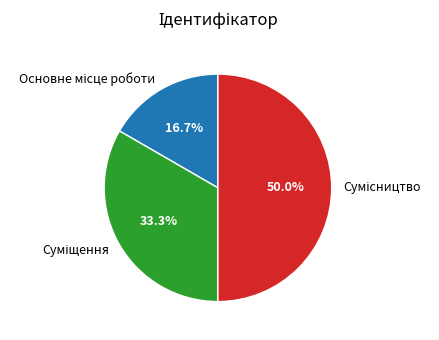

Count the number of slices in the pie.

3